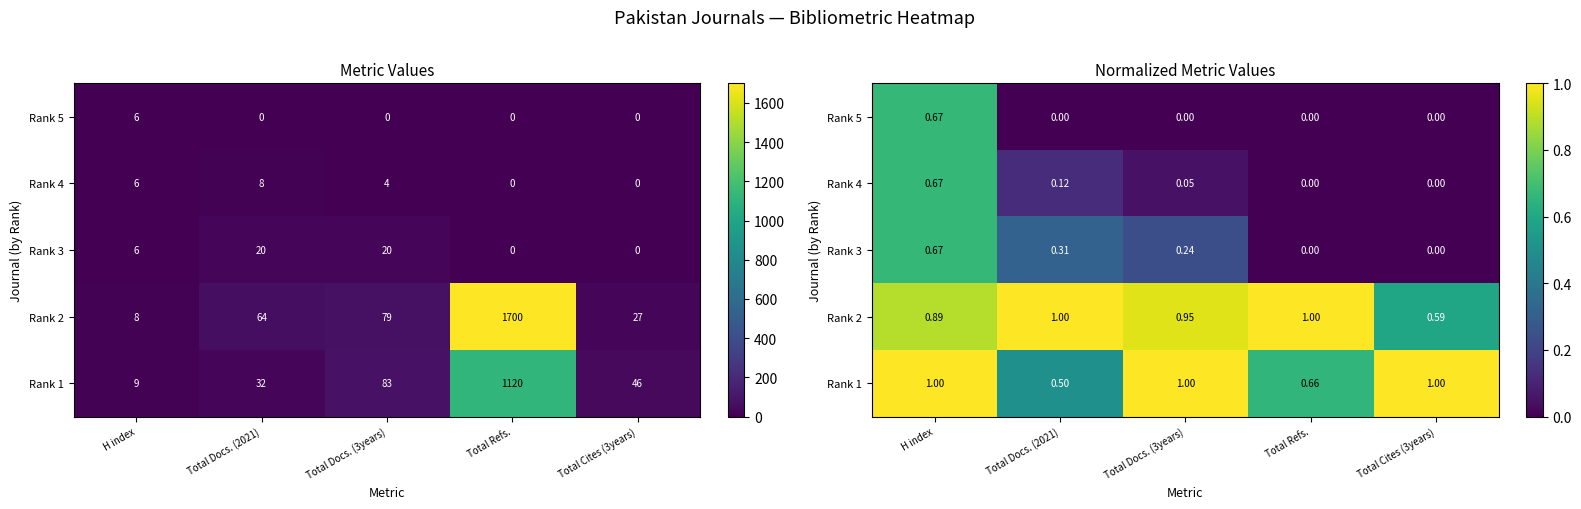

What is the difference between the highest and lowest values at Total Docs. (2021)?

1.0